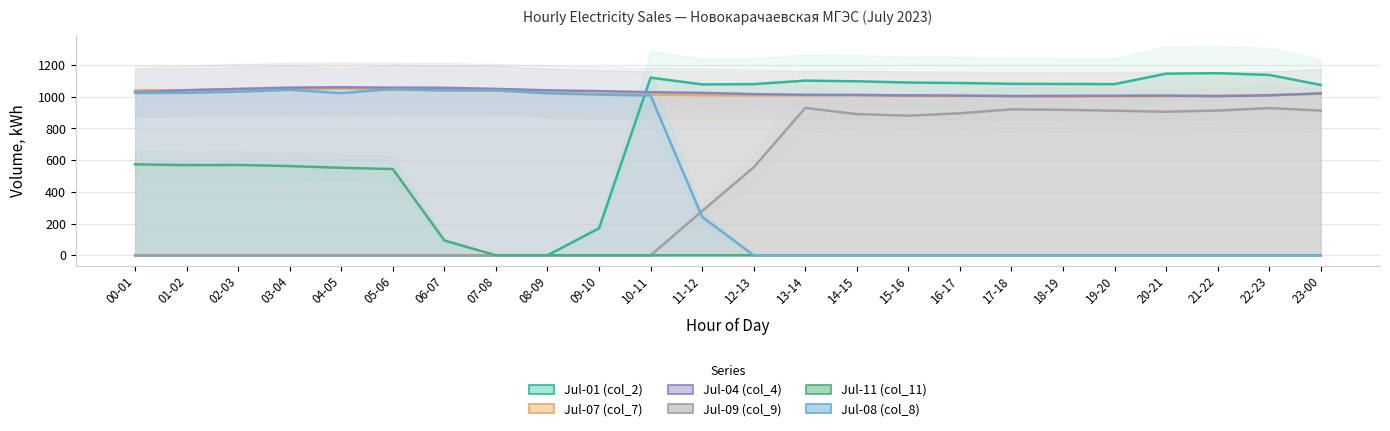

Reading right to left, extract all data points from this chart.

Jul-01 (col_2): 1075	1138	1149	1146	1080	1081	1082	1087	1090	1098	1102	1080	1078	1121	170	0	0	0	0	0	0	0	0	0
Jul-07 (col_7): 1019	1011	1006	1004	1002	1002	1004	1005	1005	1010	1009	1009	1010	1014	1018	1026	1038	1043	1043	1053	1046	1048	1042	1041
Jul-04 (col_4): 1022	1009	1004	1008	1007	1006	1005	1008	1009	1012	1013	1017	1025	1029	1036	1041	1050	1057	1058	1060	1058	1050	1041	1028
Jul-09 (col_9): 913	929	913	906	912	918	921	896	881	891	930	555	279	0	0	0	0	0	0	0	0	0	0	0
Jul-11 (col_11): 0	0	0	0	0	0	0	0	0	0	0	0	0	0	0	0	0	93	544	552	563	570	569	574
Jul-08 (col_8): 0	0	0	0	0	0	0	0	0	0	0	0	242	1008	1014	1022	1042	1040	1049	1023	1044	1032	1025	1024